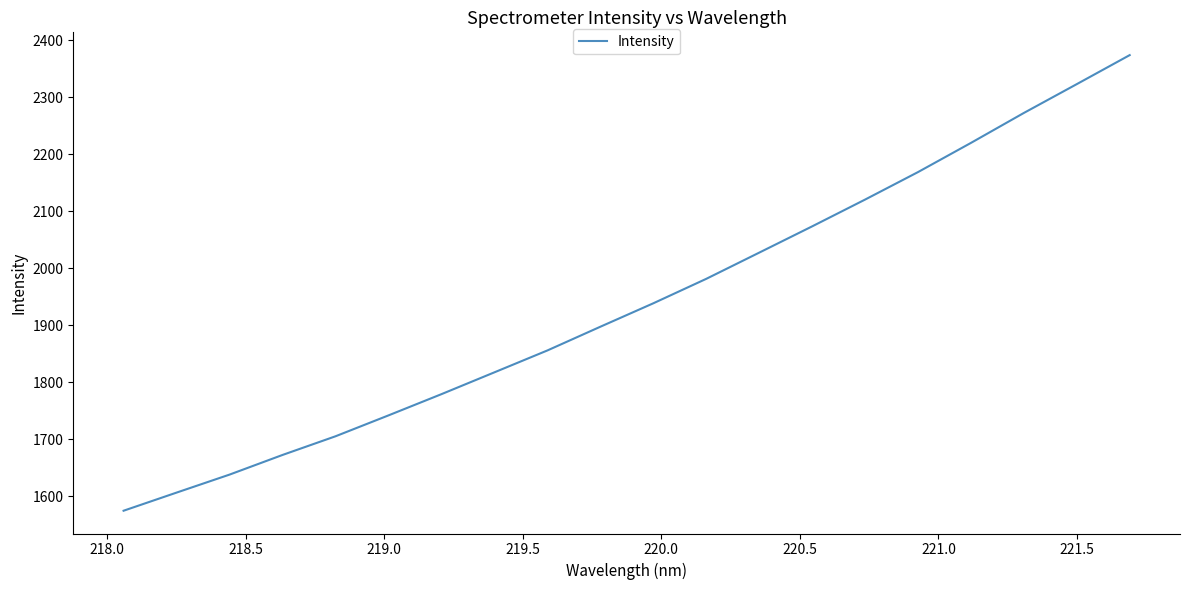

What is the smallest value displayed?

1574.5